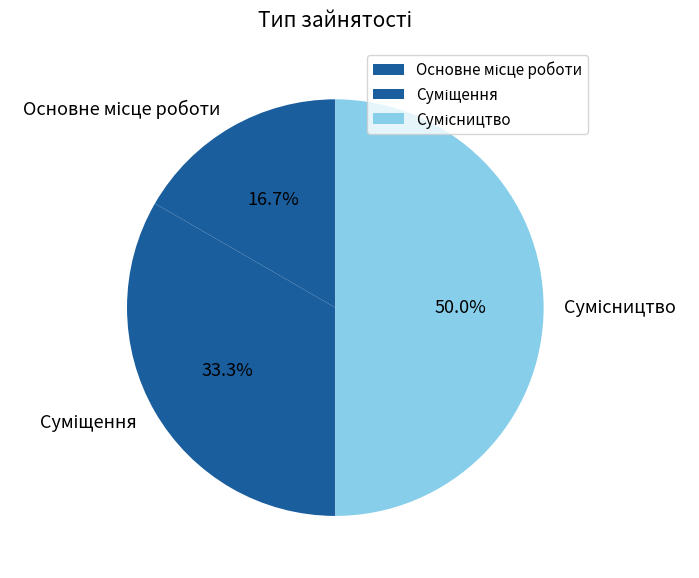

To the nearest percent, what is the combined percentage of Сумісництво and Суміщення?

83%